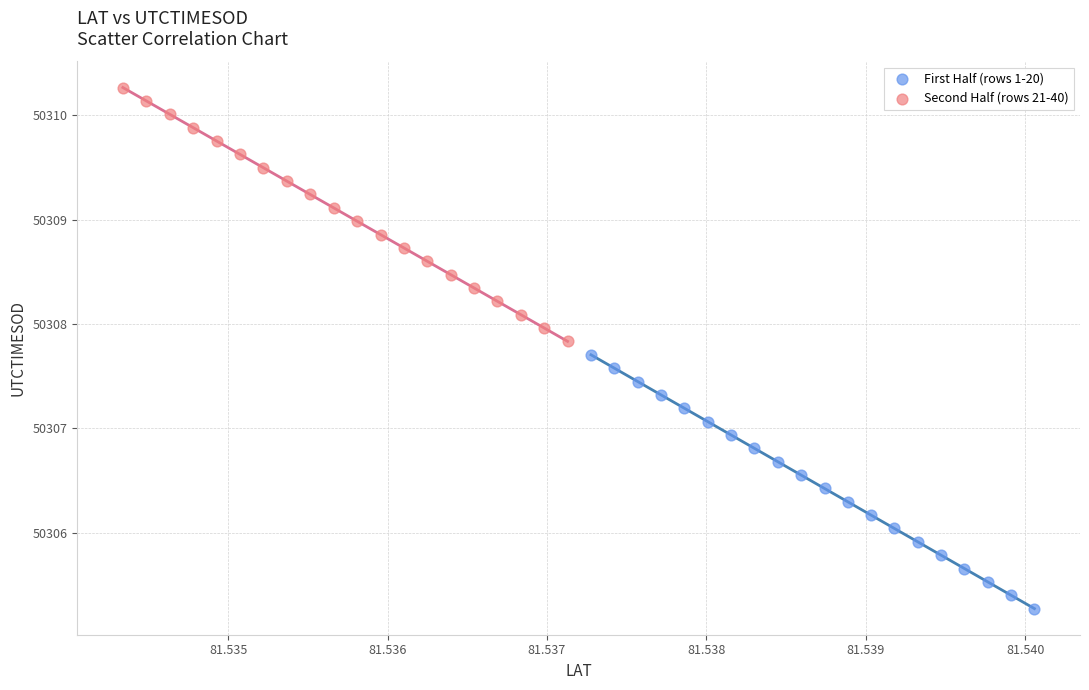

Which series reaches the minimum Y coordinate?

First Half (rows 1-20)